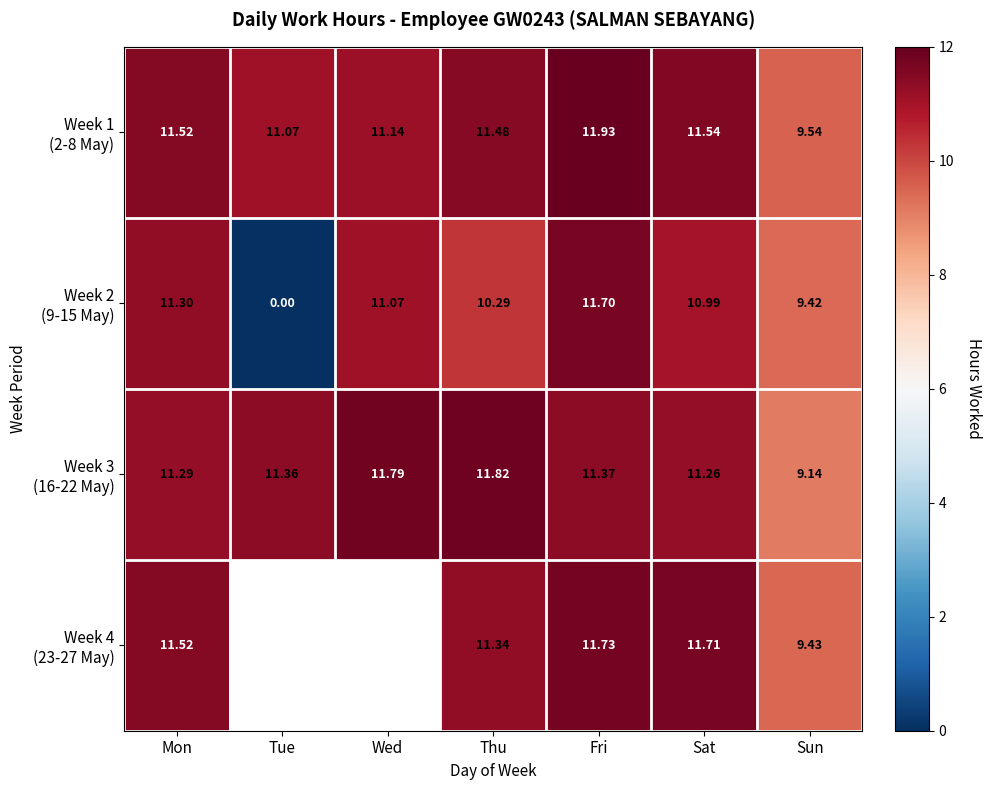

Rank the series by their maximum value, from highest to lowest.

Week 1 (2-8 May), Week 3 (16-22 May), Week 4 (23-27 May), Week 2 (9-15 May)